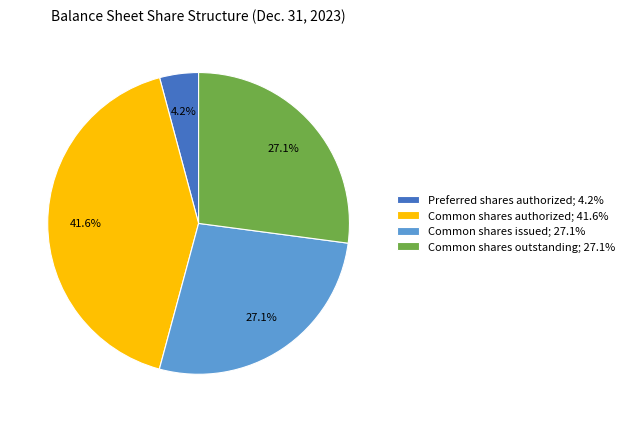

Is there any slice that represents more than half of the pie?

No